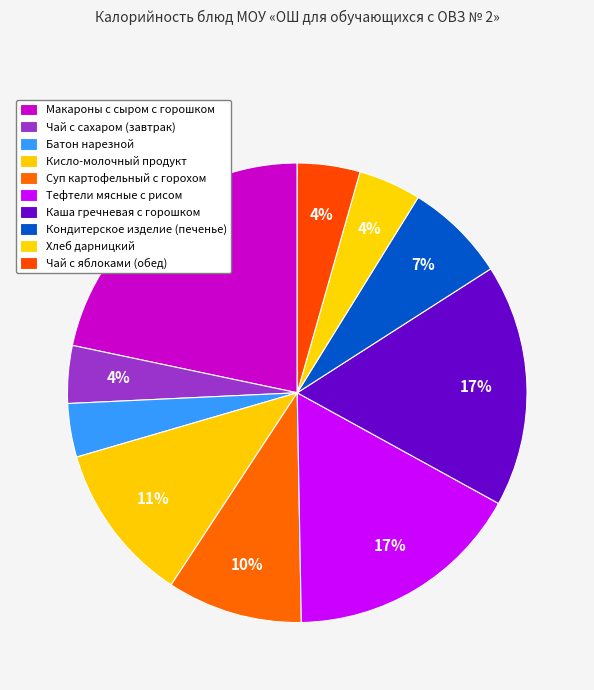

Which category has the biggest portion of the pie?

Макароны с сыром с горошком